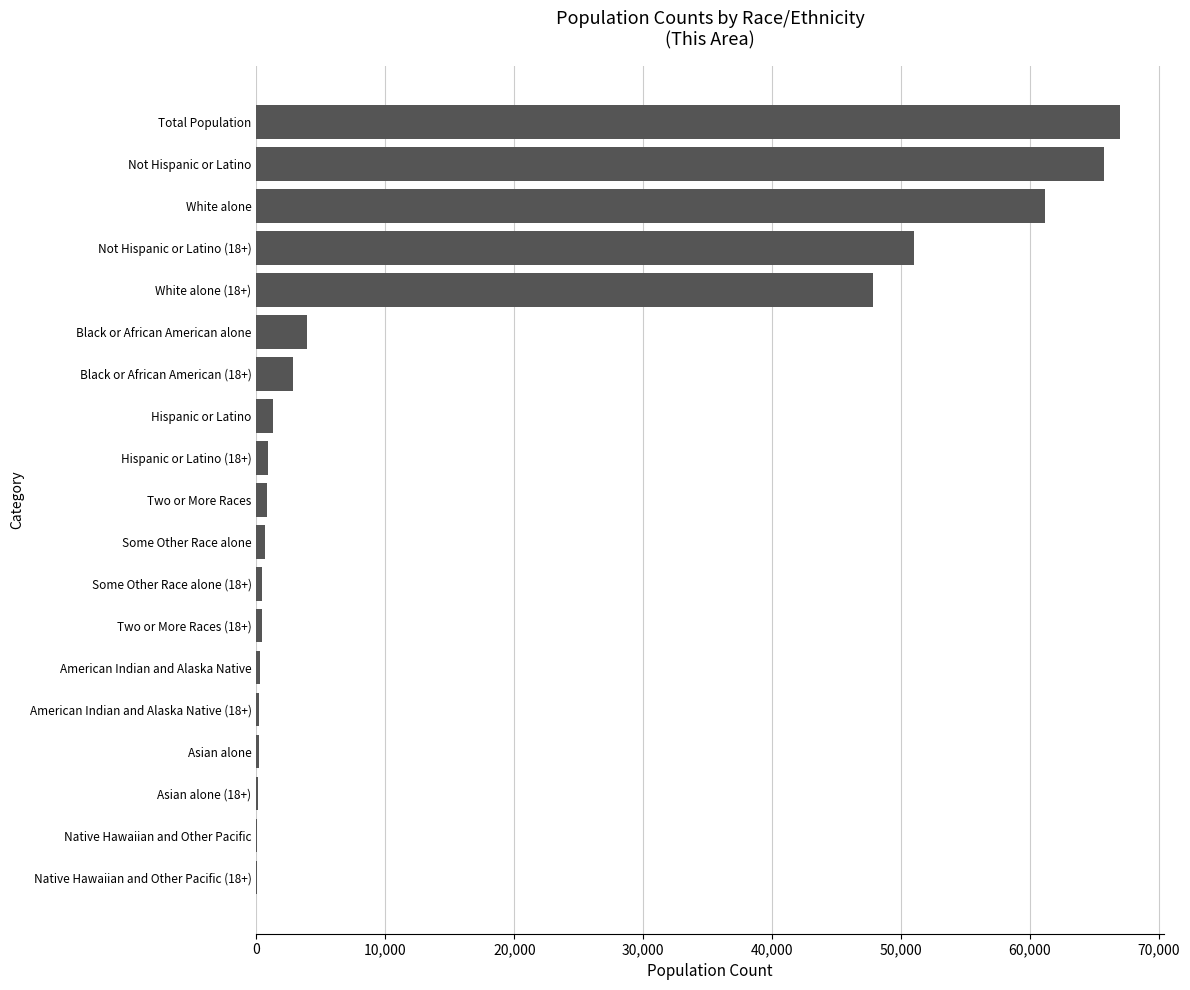

Count the number of data series in this chart.

1